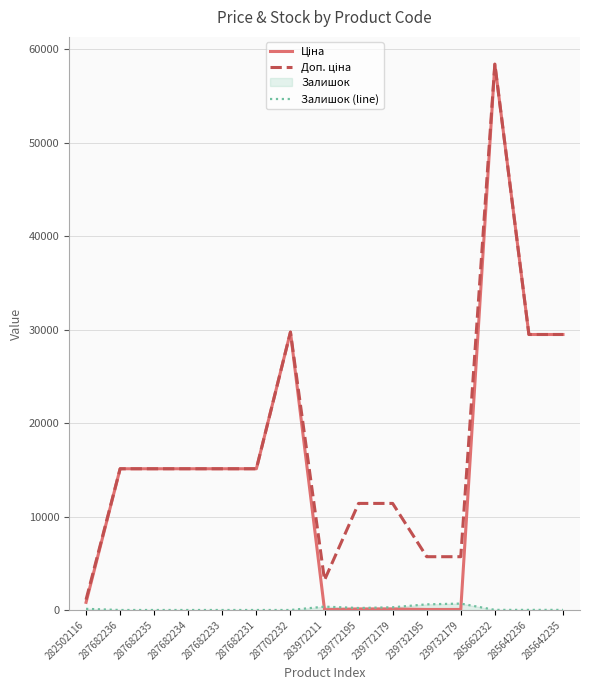

List the series in order of their peak value, highest first.

Ціна, Доп. ціна, Залишок (line)